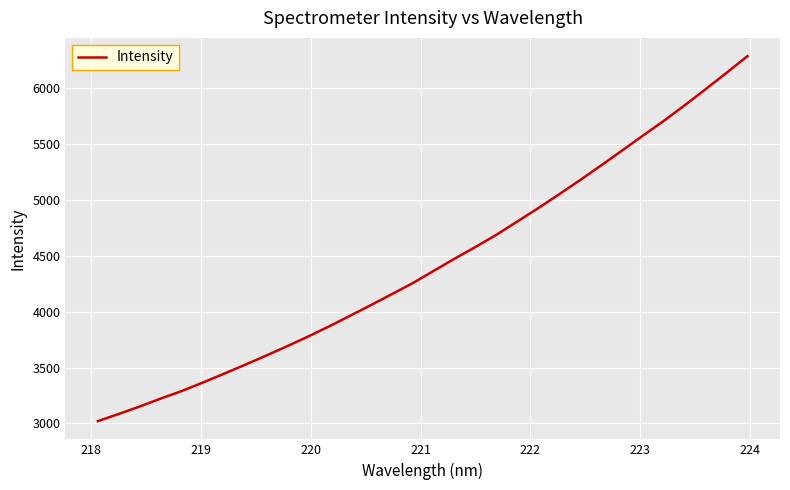

What is the greatest value displayed?

6289.2